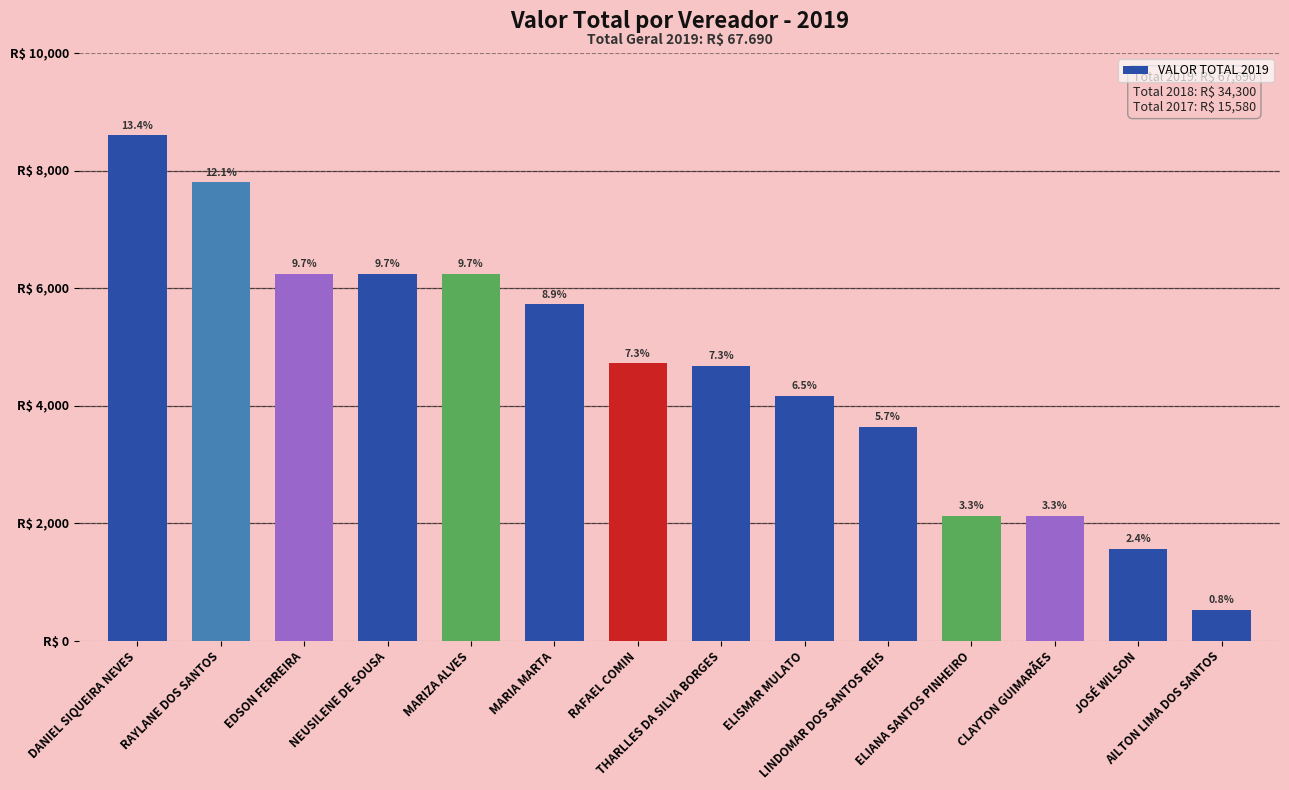

Does the chart contain any negative values?

No